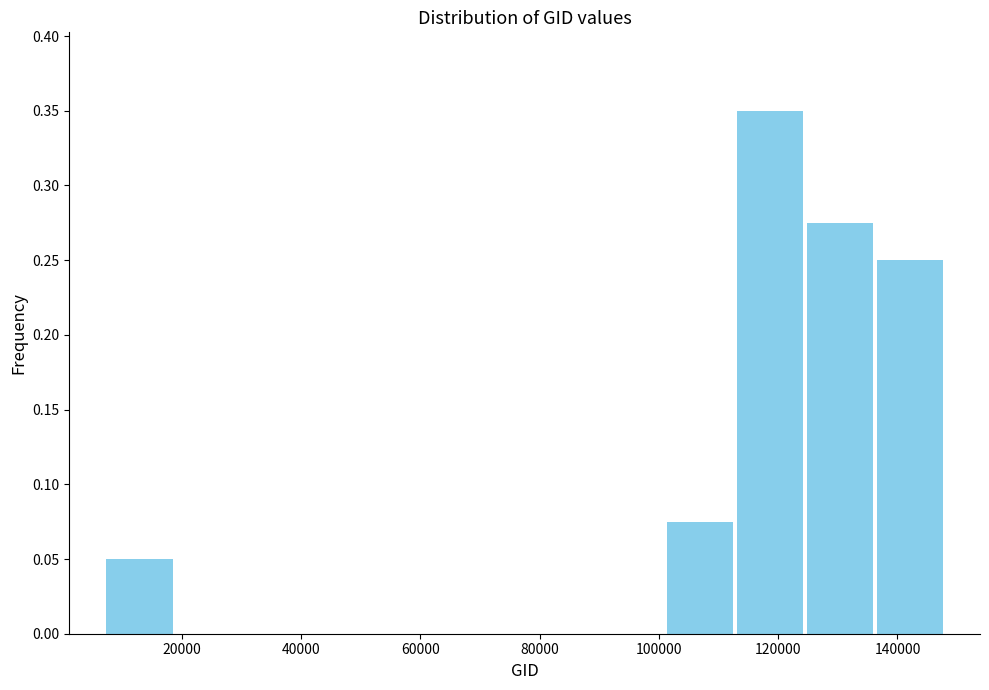

Reading left to right, list every bar in this chart as the range it spans on the x-axis followed by its height. Neither the bar edges nor the heights are printed on the chart, so give them approximately, as read against the axes.

8000 to 18000: 0.050
18000 to 30000: 0
30000 to 42000: 0
42000 to 54000: 0
54000 to 66000: 0
66000 to 78000: 0
78000 to 90000: 0
90000 to 100000: 0
100000 to 112000: 0.075
112000 to 124000: 0.350
124000 to 136000: 0.275
136000 to 148000: 0.250